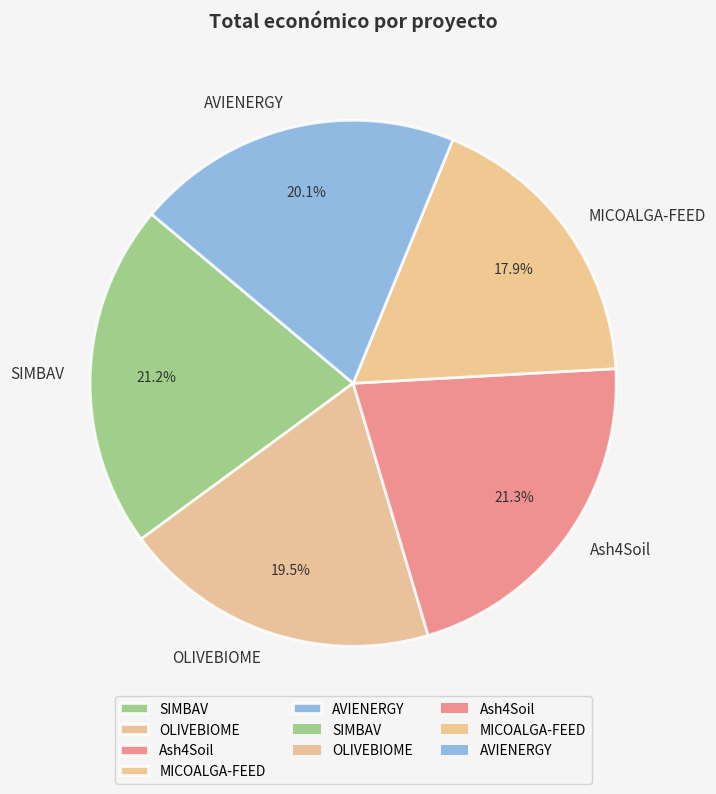

Which slice is the smallest?

MICOALGA-FEED